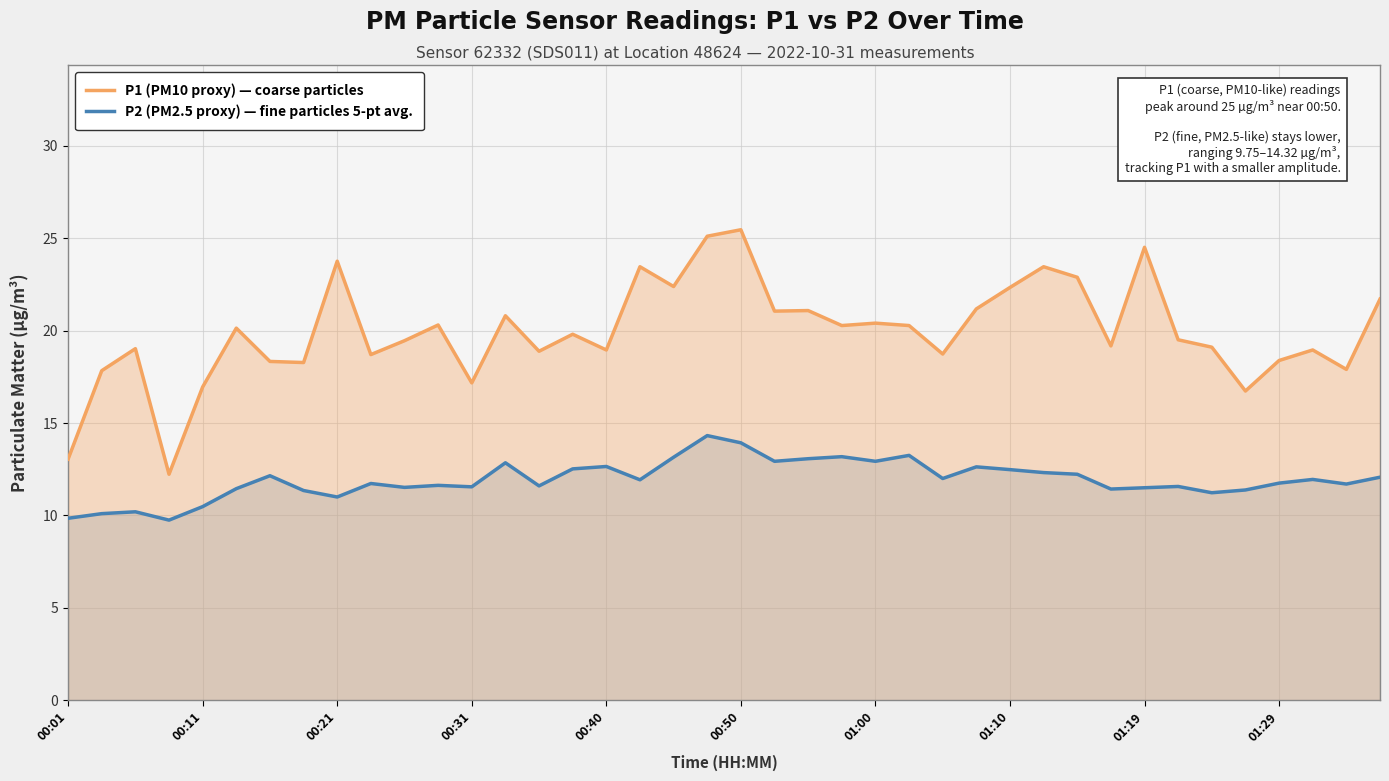

Rank the series by their maximum value, from highest to lowest.

P1 (PM10 proxy) — coarse particles, P2 (PM2.5 proxy) — fine particles 5-pt avg.